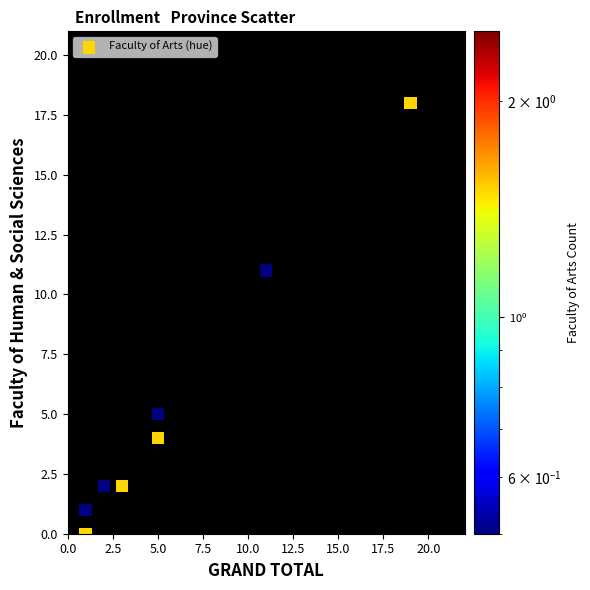

What Y value in the scatter plot is closest to 9?

11